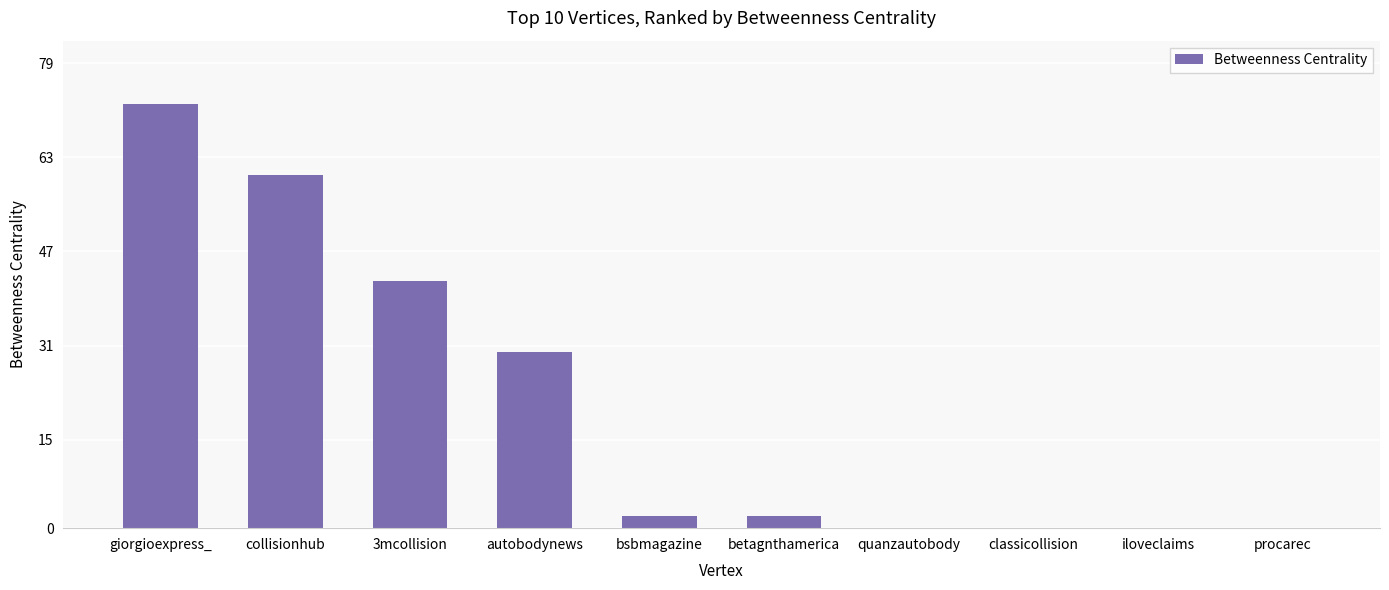

What is the average value?

21